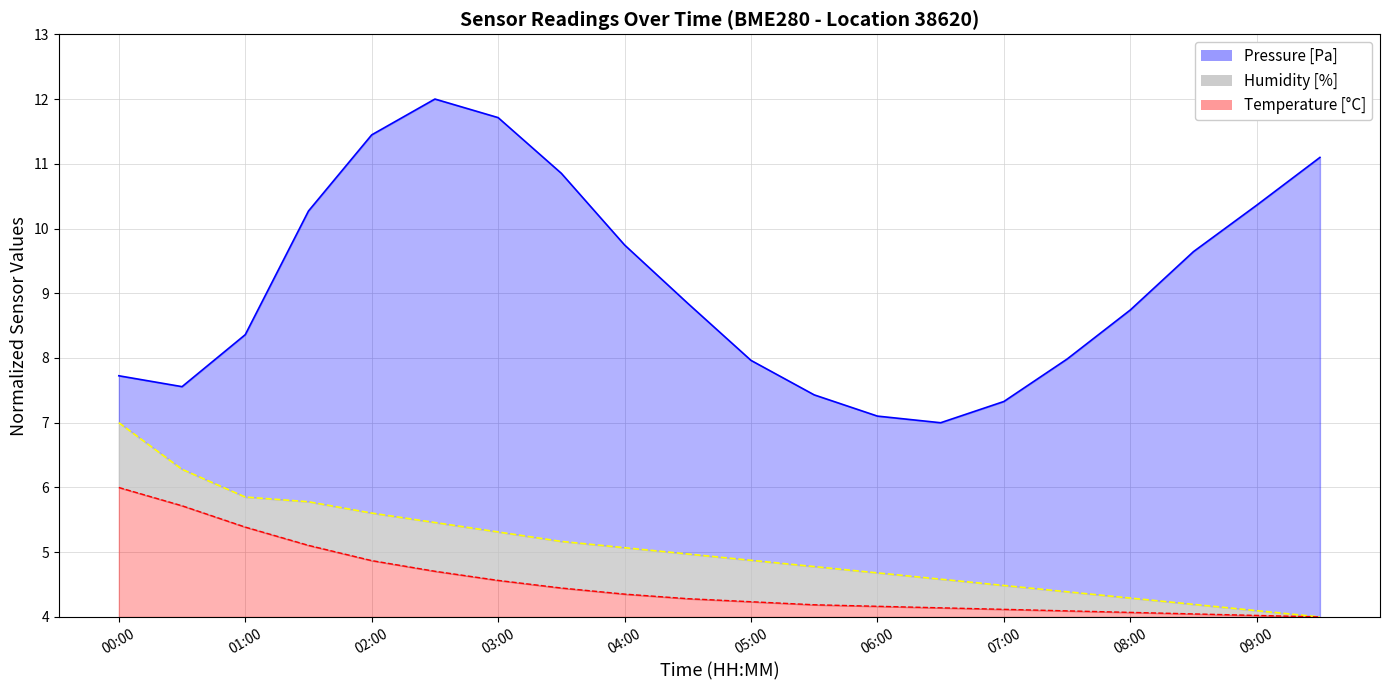

What is the value of the pressure point at the 14th from the left?

7.0